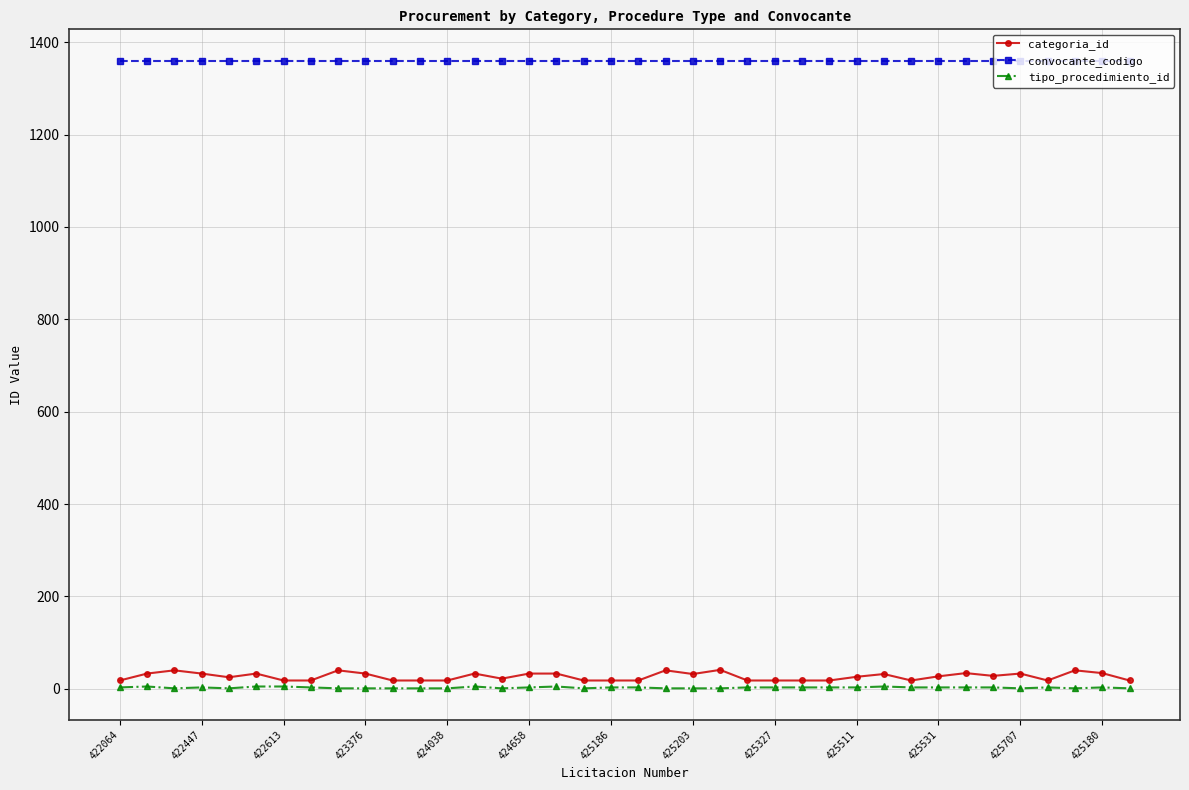

How many tipo_procedimiento_id values are between 1 and 3?

32